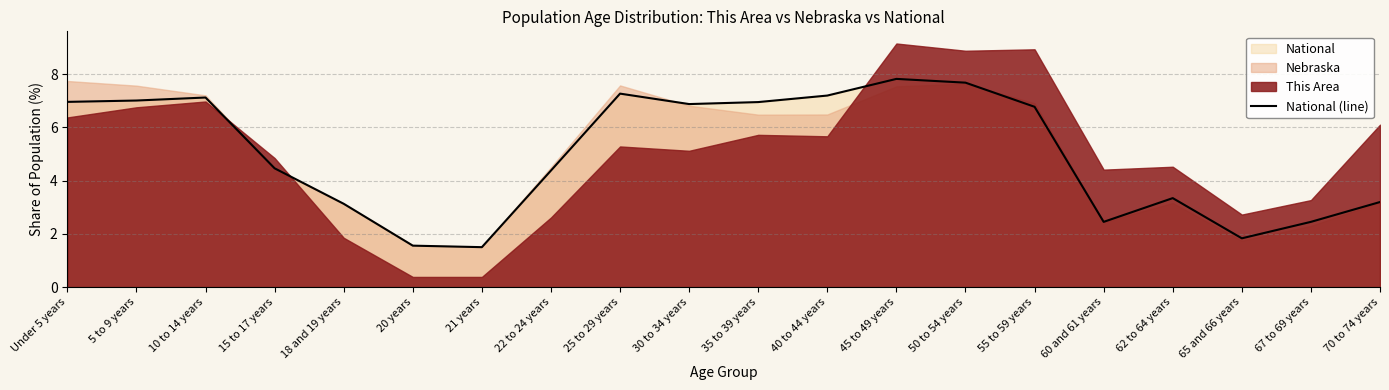

Where does the National (line) series first go above 6?

Under 5 years